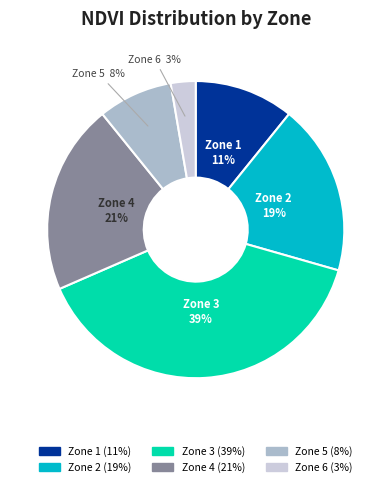

To the nearest percent, what is the difference between the largest and smallest slice percentages?

36%